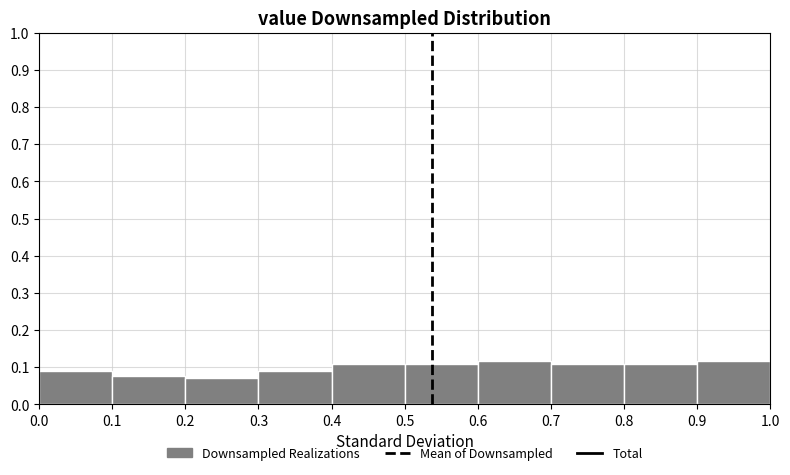

Reading left to right, list every bar in this chart as the range it spans on the x-axis followed by its height. The values are not printed on the chart, so give them approximately, as read against the axis.

0.0 to 0.1: 0.09
0.1 to 0.2: 0.08
0.2 to 0.3: 0.07
0.3 to 0.4: 0.09
0.4 to 0.5: 0.11
0.5 to 0.6: 0.11
0.6 to 0.7: 0.12
0.7 to 0.8: 0.11
0.8 to 0.9: 0.11
0.9 to 1.0: 0.12